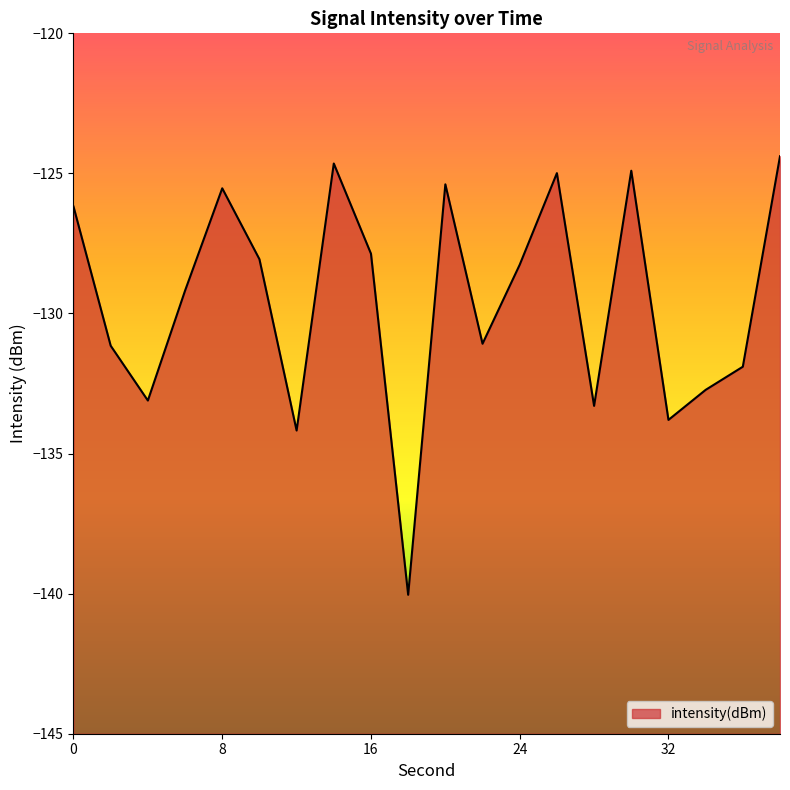

The value at 6 is -129.2. True or false?

True